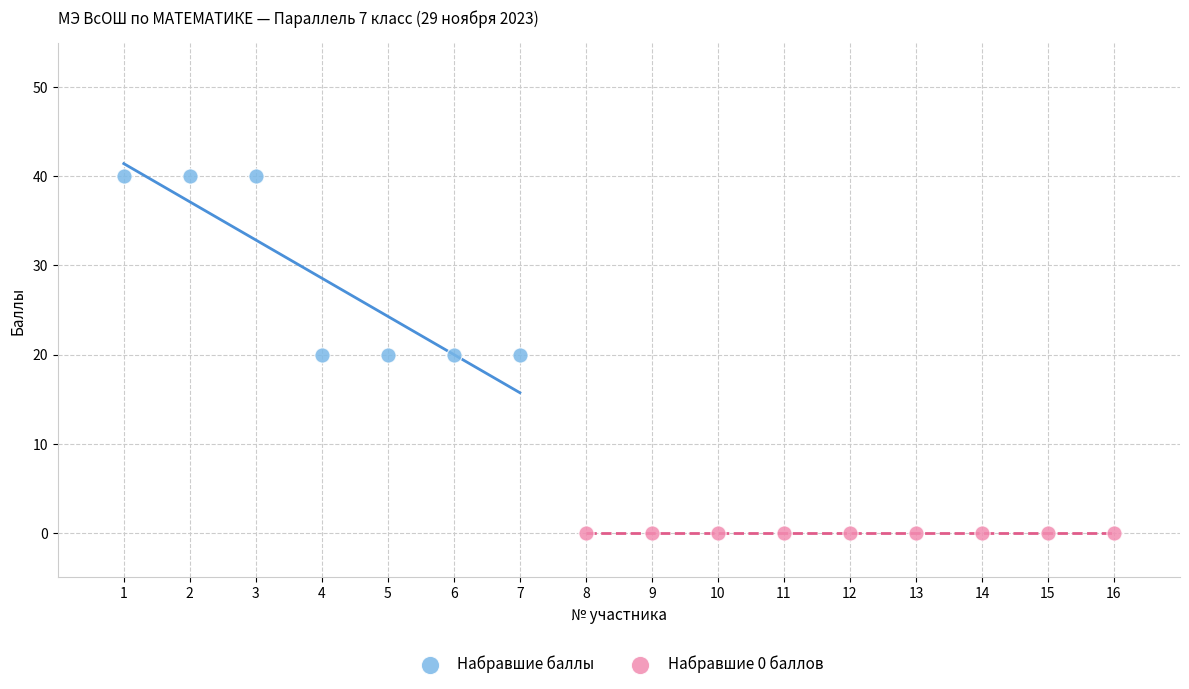

Which series reaches the maximum Y coordinate?

Набравшие баллы